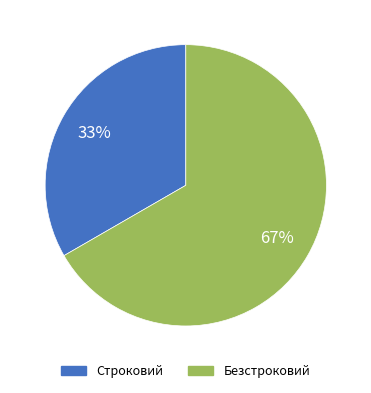

Count the number of slices in the pie.

2